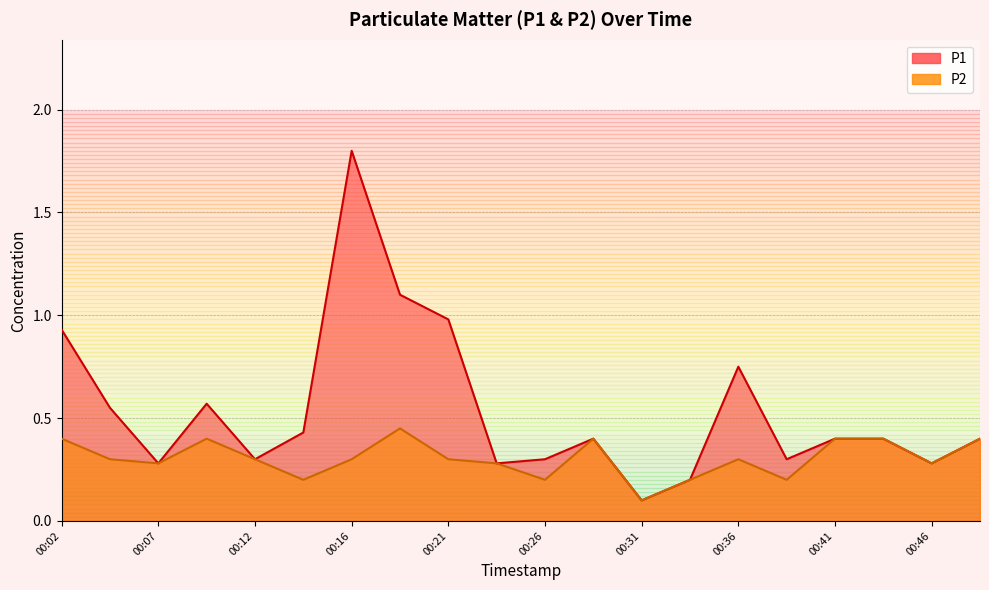

Reading left to right, transcribe all the data shown in this chart.

P1: 00:02=0.9	00:04=0.6	00:07=0.3	00:09=0.6	00:12=0.3	00:14=0.4	00:16=1.8	00:19=1.1	00:21=1.0	00:24=0.3	00:26=0.3	00:29=0.4	00:31=0.1	00:33=0.2	00:36=0.8	00:38=0.3	00:41=0.4	00:43=0.4	00:46=0.3	00:48=0.4
P2: 00:02=0.4	00:04=0.3	00:07=0.3	00:09=0.4	00:12=0.3	00:14=0.2	00:16=0.3	00:19=0.5	00:21=0.3	00:24=0.3	00:26=0.2	00:29=0.4	00:31=0.1	00:33=0.2	00:36=0.3	00:38=0.2	00:41=0.4	00:43=0.4	00:46=0.3	00:48=0.4